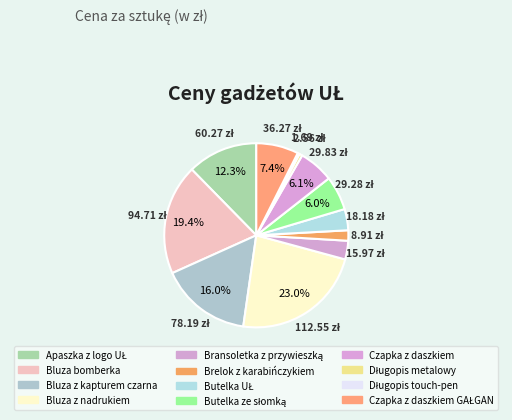

True or false: Butelka UŁ accounts for 4% of the total.

True